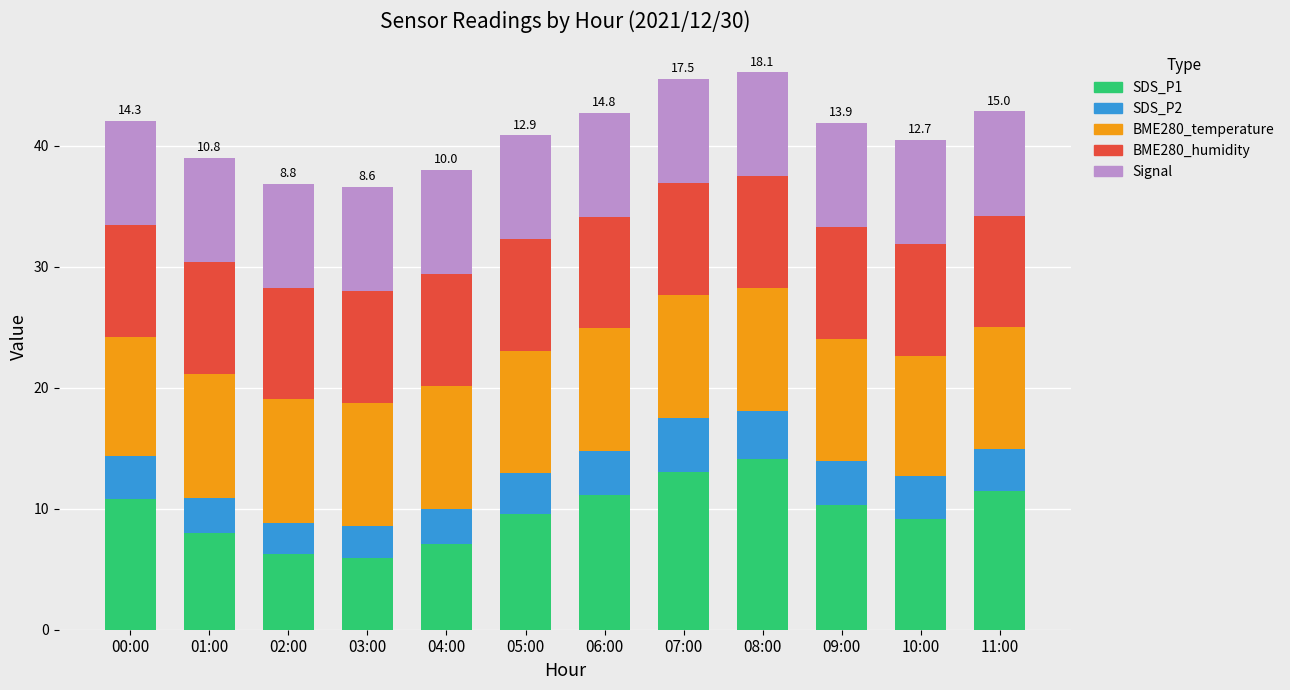

The SDS_P1 series shows 10.3 at 09:00. True or false?

True